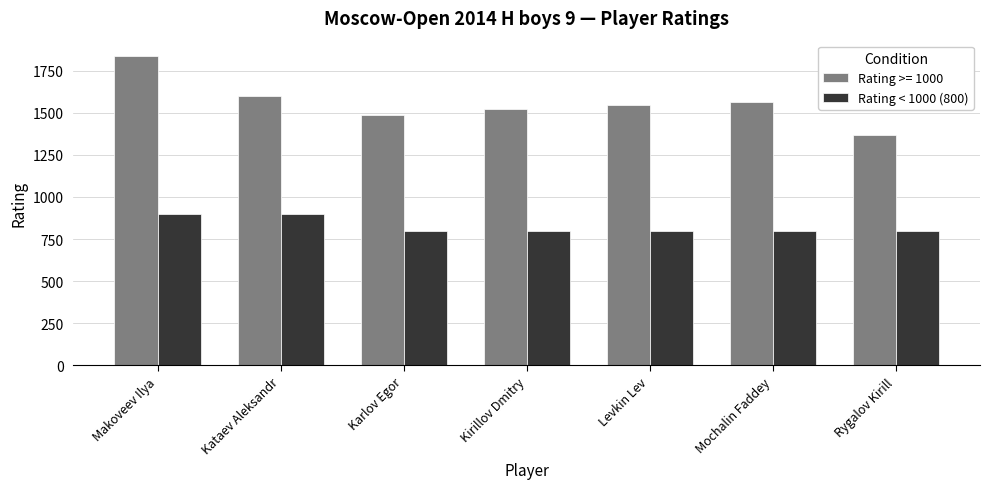

Reading right to left, list all the values displayed in this chart.

Rating >= 1000: Rygalov Kirill=1367	Mochalin Faddey=1565	Levkin Lev=1543	Kirillov Dmitry=1522	Karlov Egor=1485	Kataev Aleksandr=1597	Makoveev Ilya=1836
Rating < 1000 (800): Rygalov Kirill=800	Mochalin Faddey=800	Levkin Lev=800	Kirillov Dmitry=800	Karlov Egor=800	Kataev Aleksandr=900	Makoveev Ilya=900